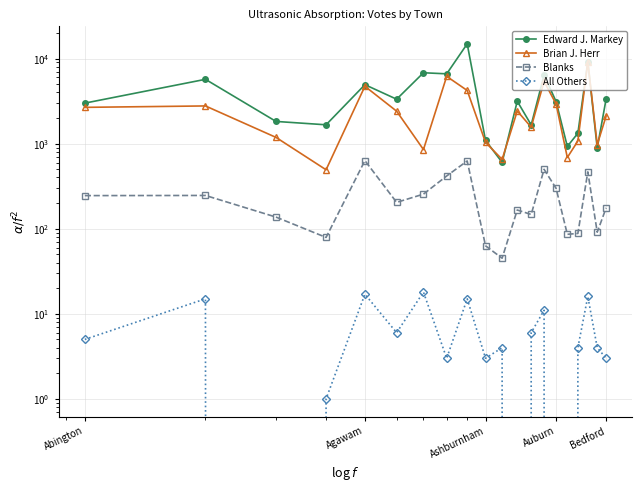

True or false: Brian J. Herr and All Others intersect in this chart.

False